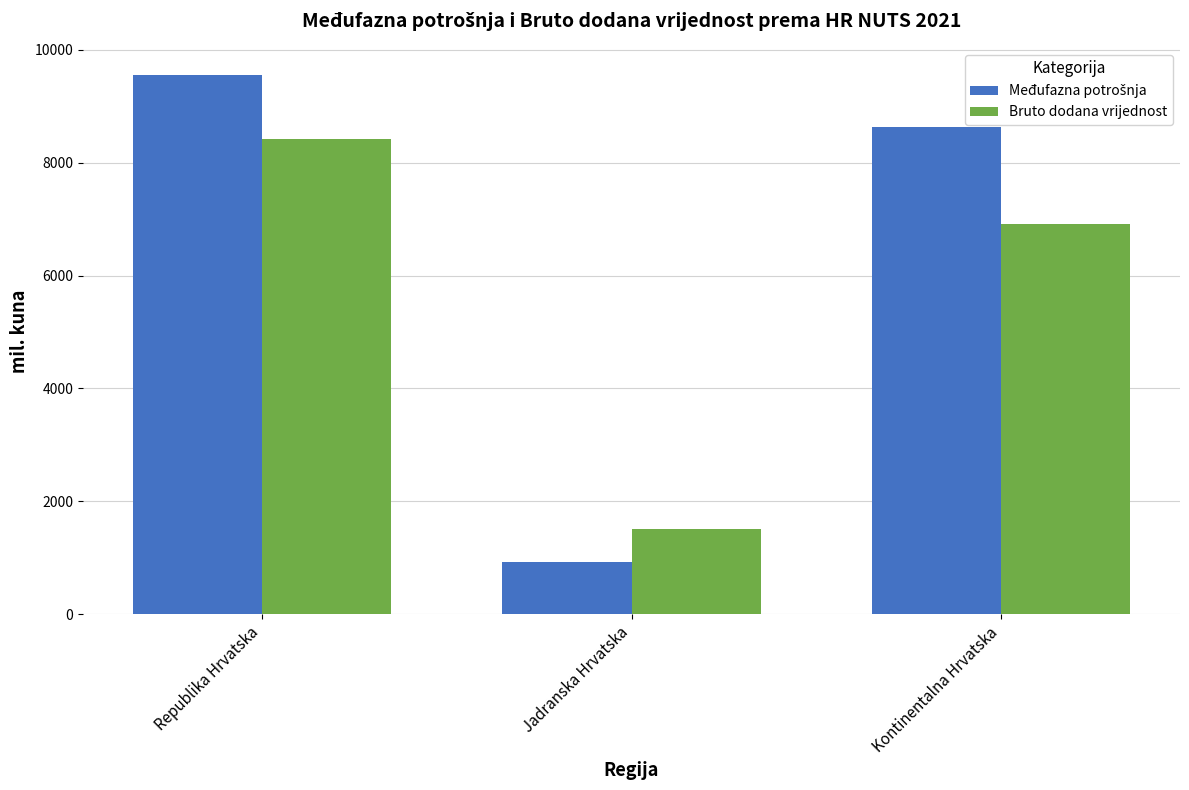

Rank the categories by Bruto dodana vrijednost value from highest to lowest.

Republika Hrvatska, Kontinentalna Hrvatska, Jadranska Hrvatska